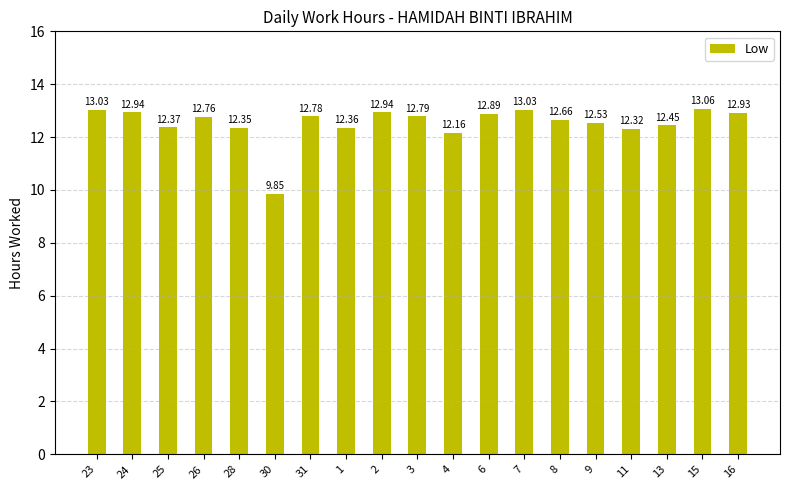

What is the label of the 11th bar from the left?

4